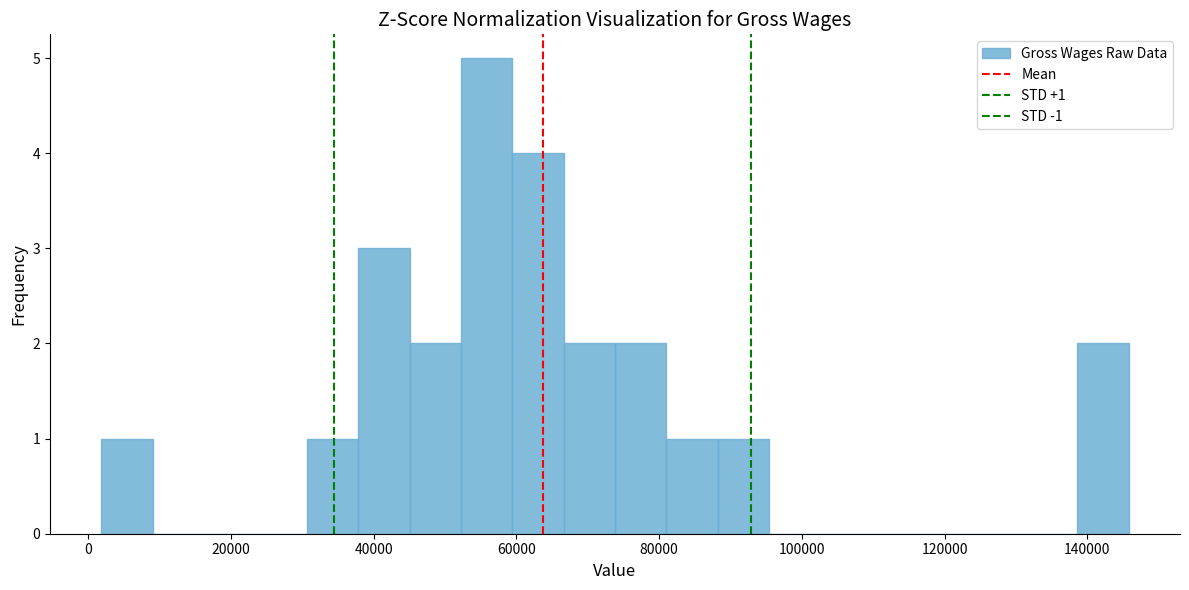

Around what value on the x-axis is the tallest bar? Give the approximate position of its centre, as read against the axis.

56000